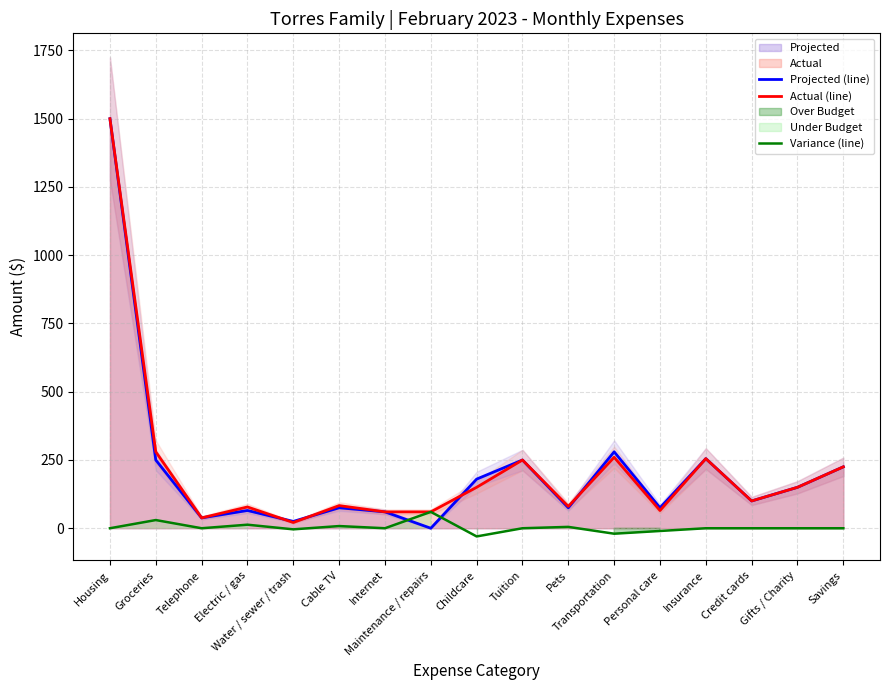

The value of Actual (line) at Cable TV is 32. True or false?

False